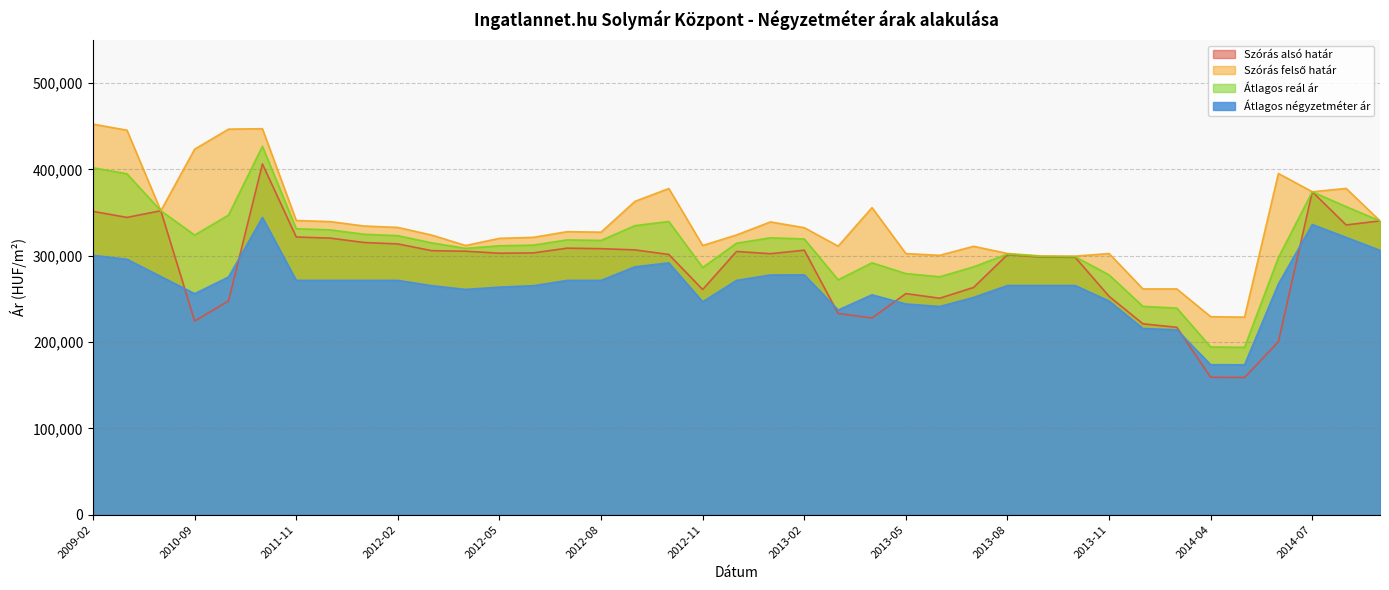

What is the total value across all series at 2011-05?

1624853